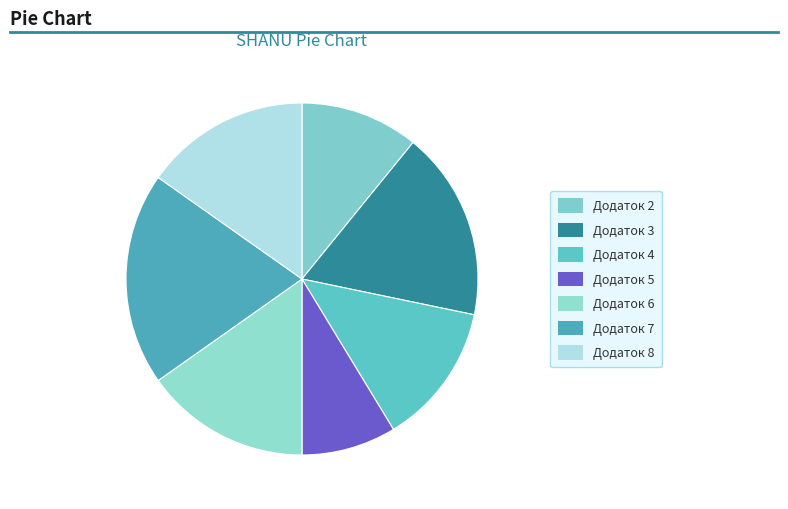

To the nearest percent, what is the difference between the largest and smallest slice percentages?

11%